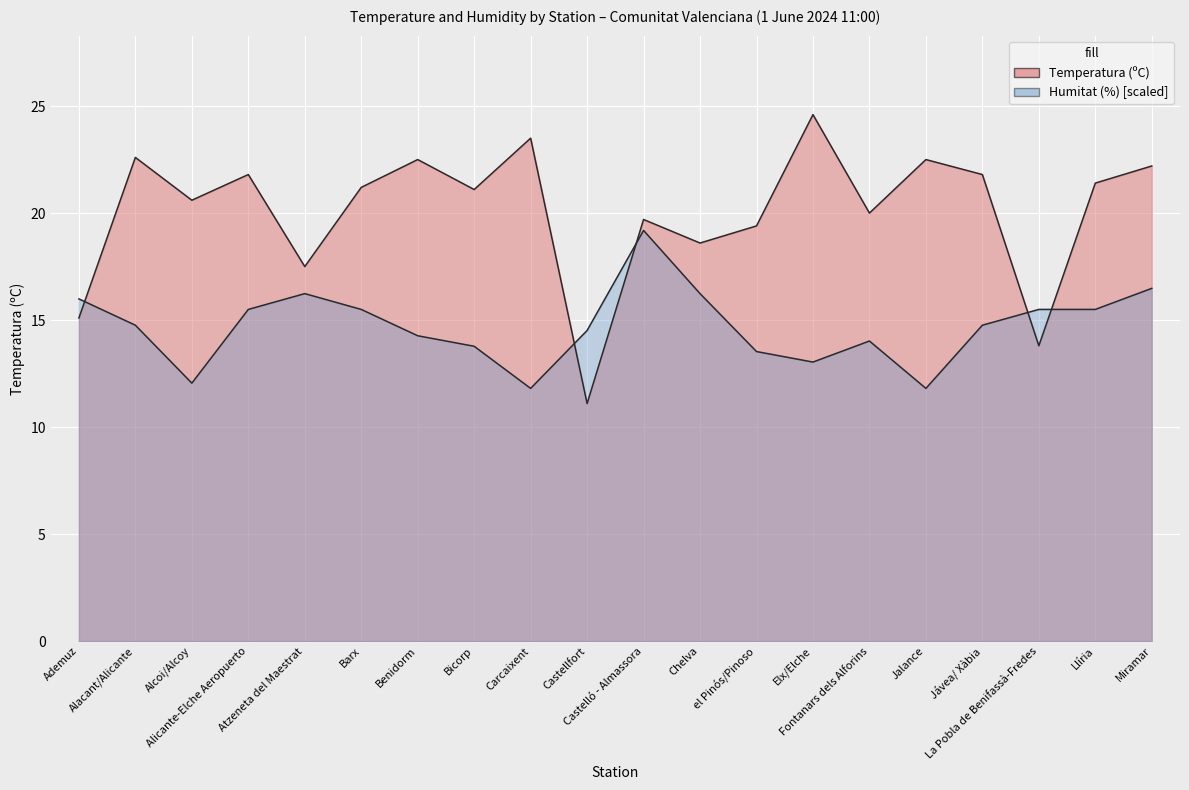

What are all the series names shown in the legend?

Temperatura (ºC), Humitat (%)